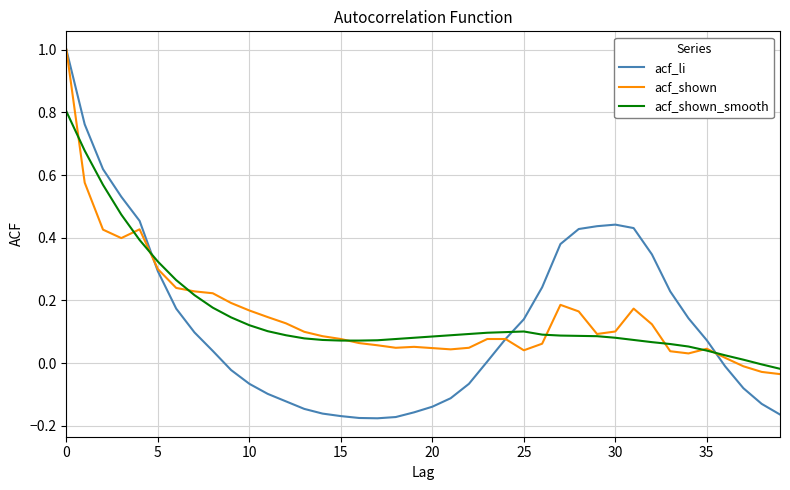

What is the maximum value shown in the chart?

1.0